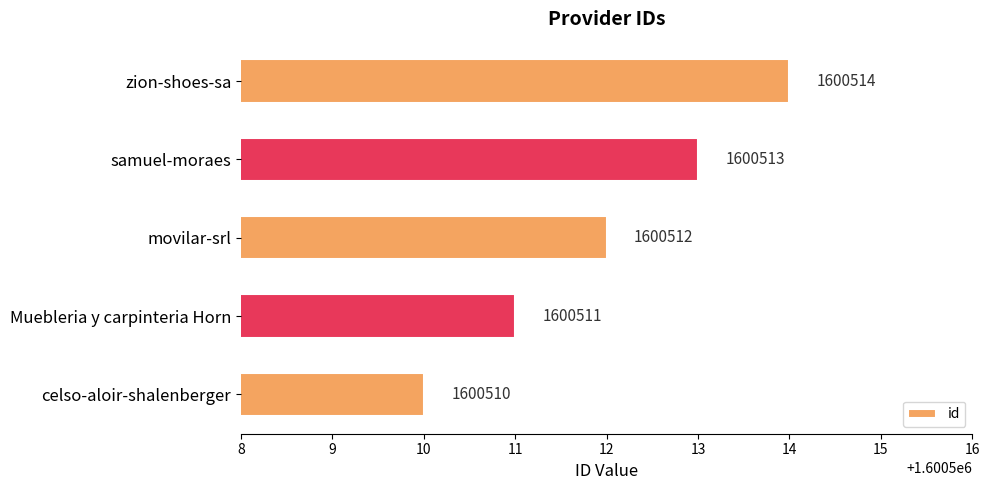

True or false: the data shows 920628 at celso-aloir-shalenberger.

False